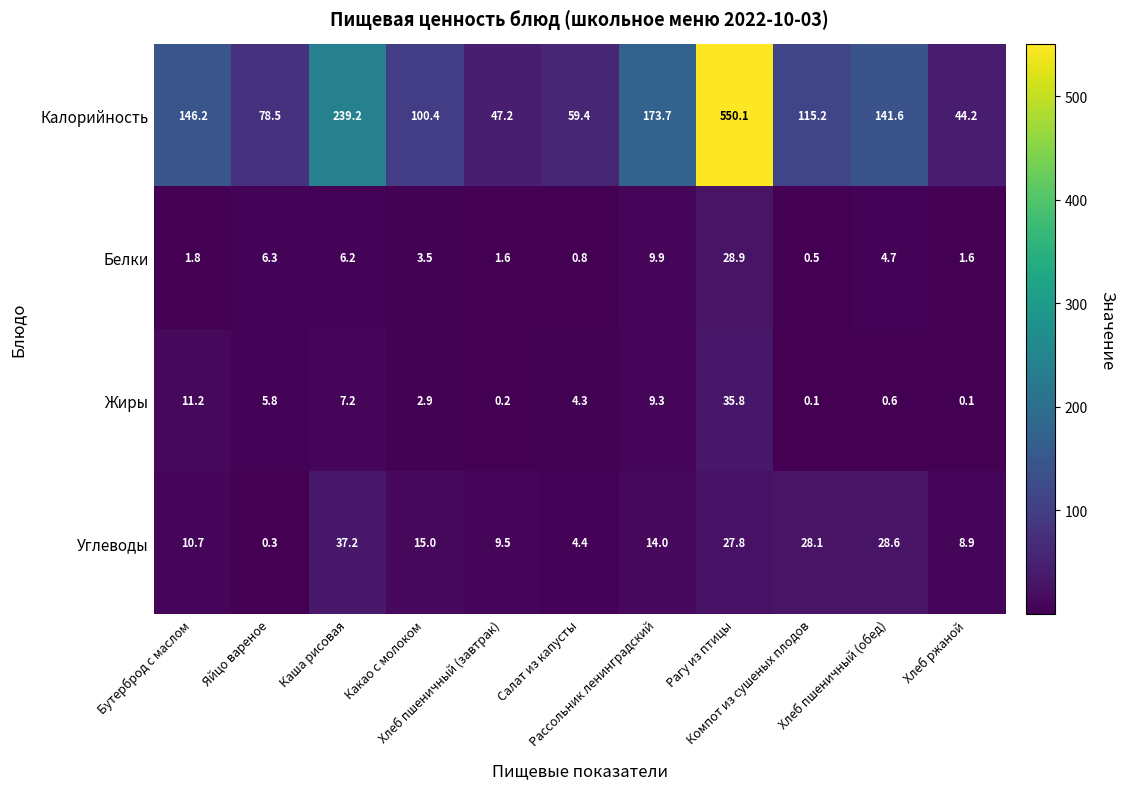

At which category does the chart reach its peak across all series?

Рагу из птицы